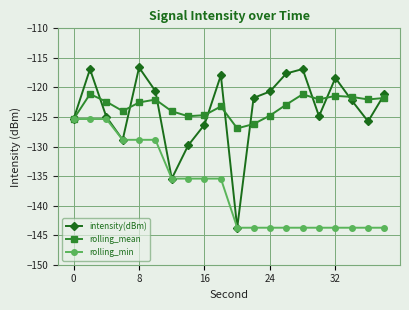

What is the difference between the maximum and second lowest values in the rolling_mean series?

5.1